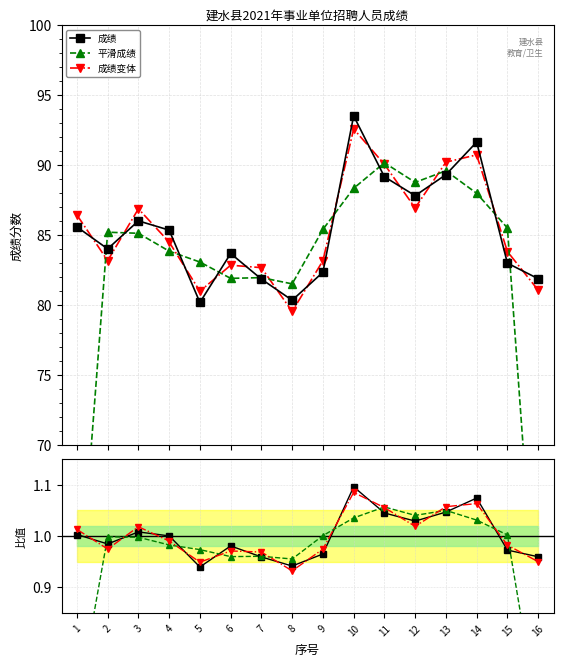

At which label does 比值 reach its minimum?

5